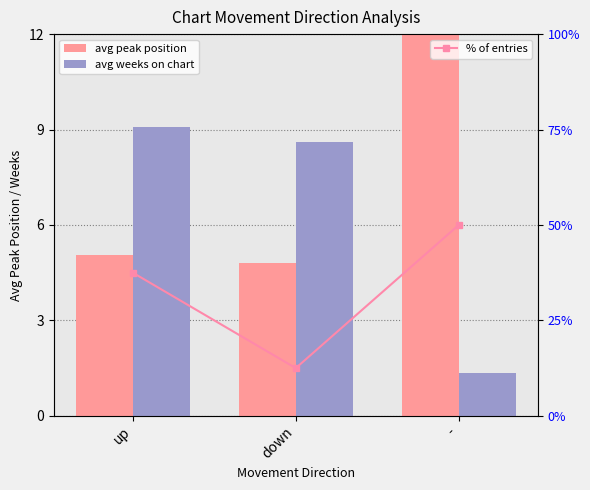

What is the label of the 2nd bar from the left?

down